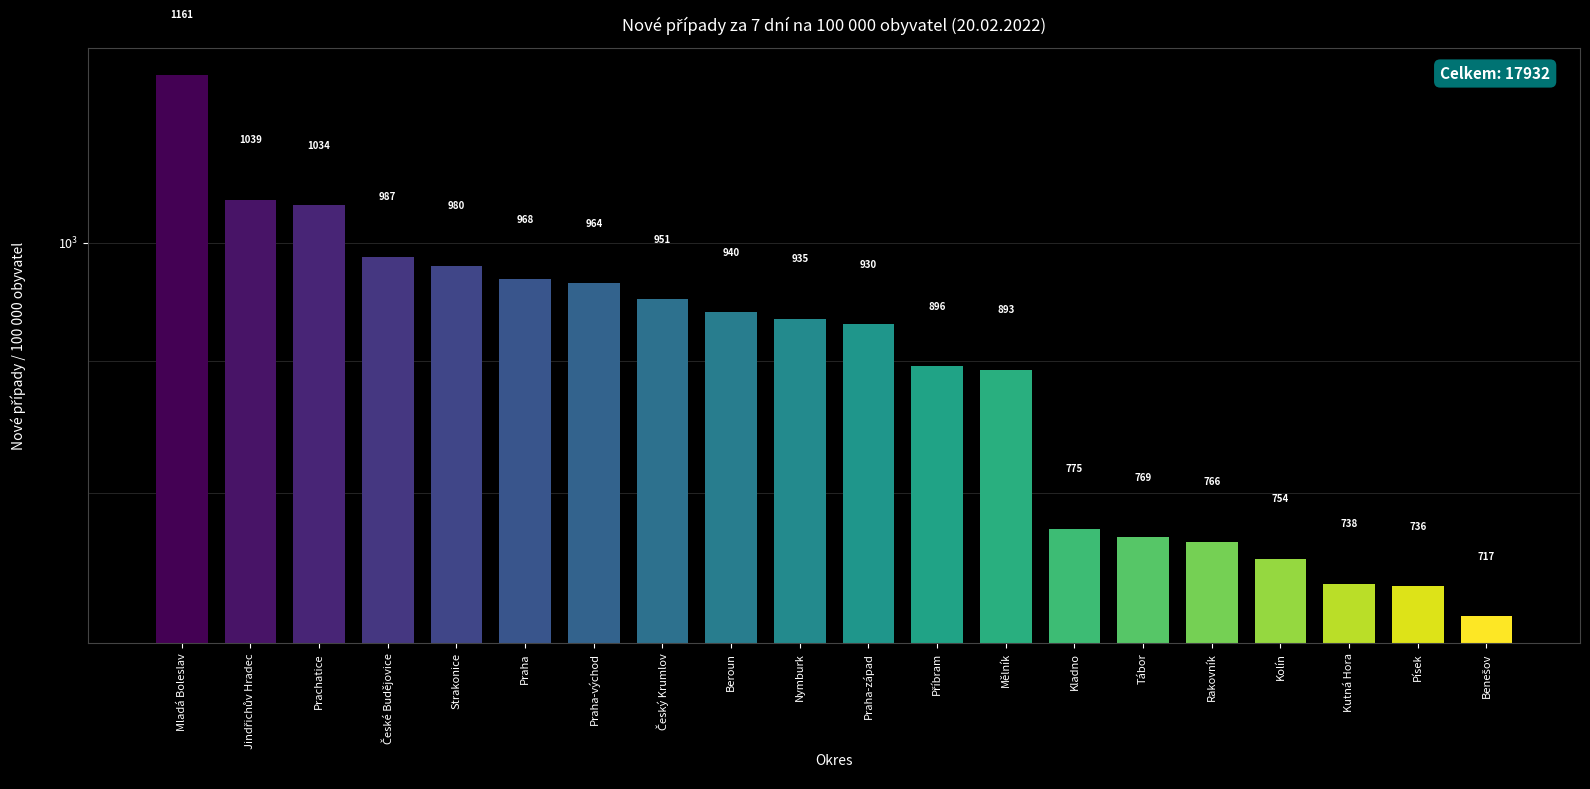

Reading left to right, transcribe all the data shown in this chart.

1161.5	1039.0	1033.9	987.3	979.7	967.7	964.3	950.8	939.8	934.6	929.8	895.6	892.8	775.0	769.1	766.1	754.3	737.8	736.2	716.8